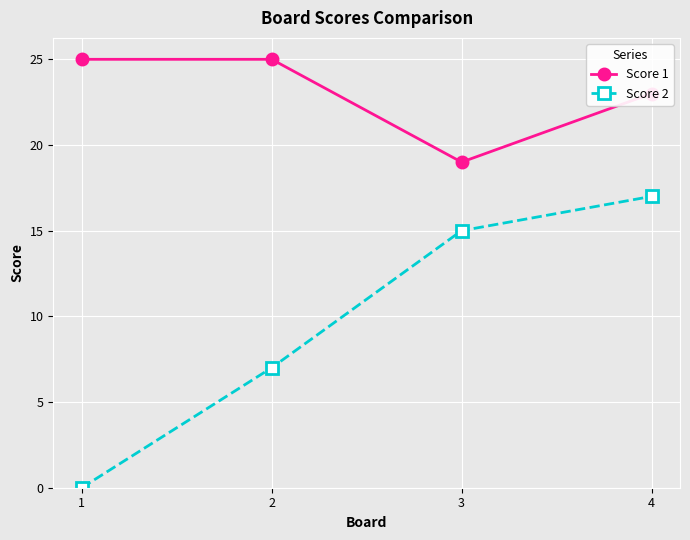

Which series has the widest spread of values?

Score 2